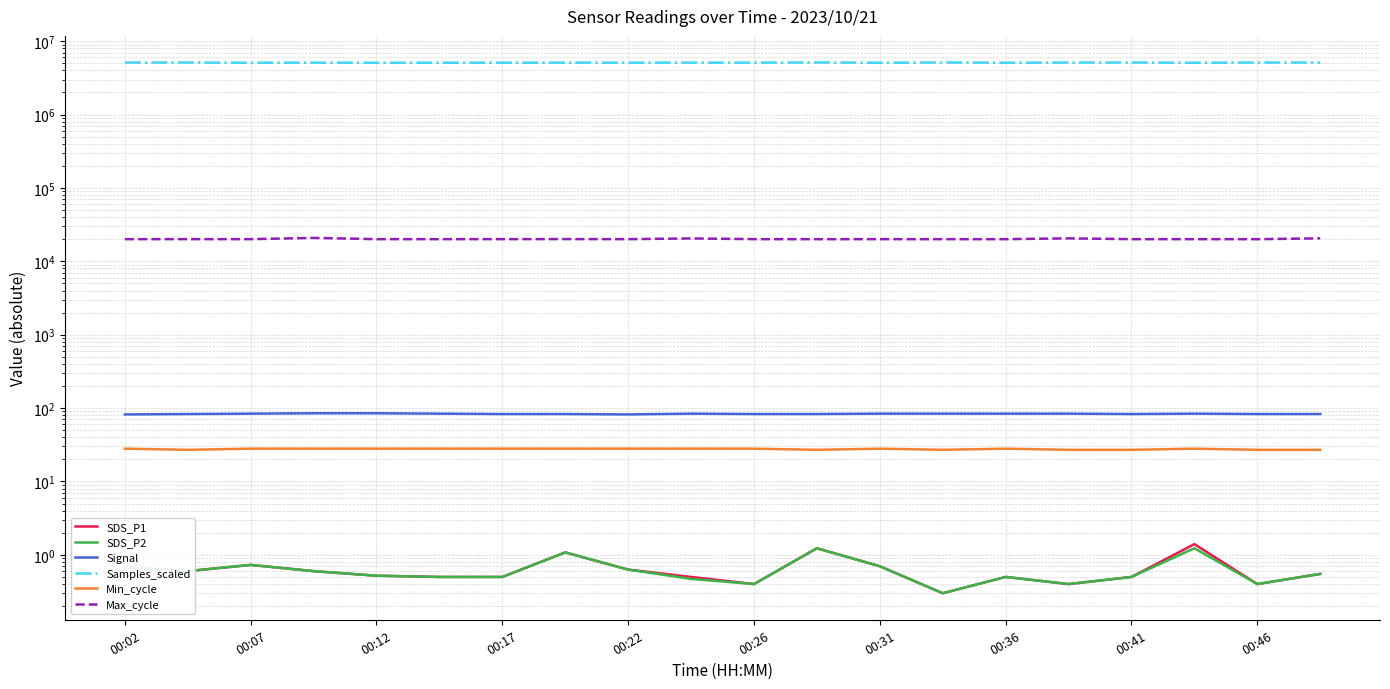

True or false: Signal and SDS_P1 cross at least once.

False